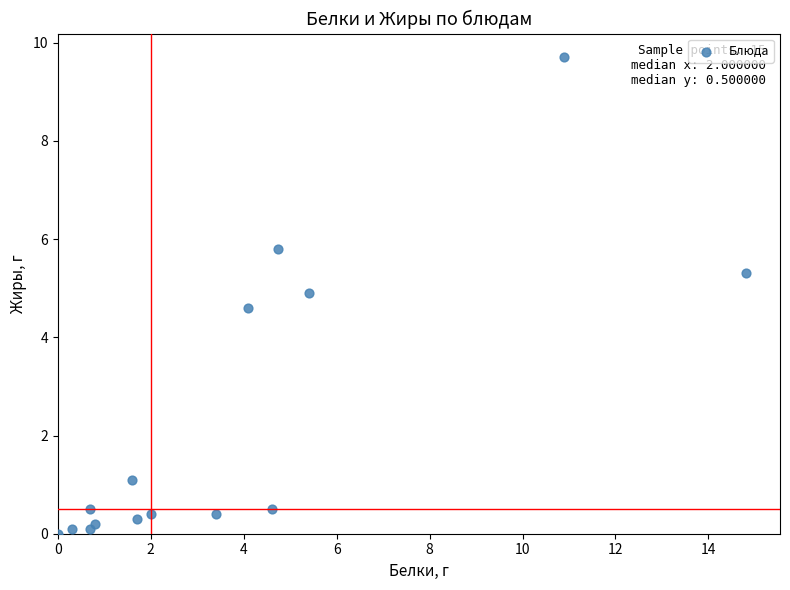

What Y value in the scatter plot is closest to 4?

4.6